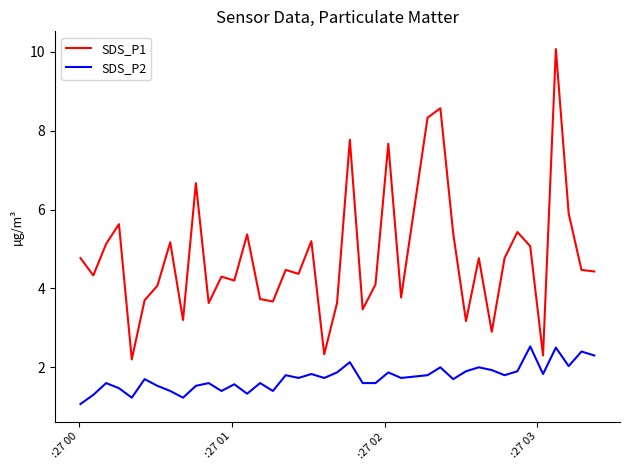

List the series in order of their peak value, highest first.

SDS_P1, SDS_P2